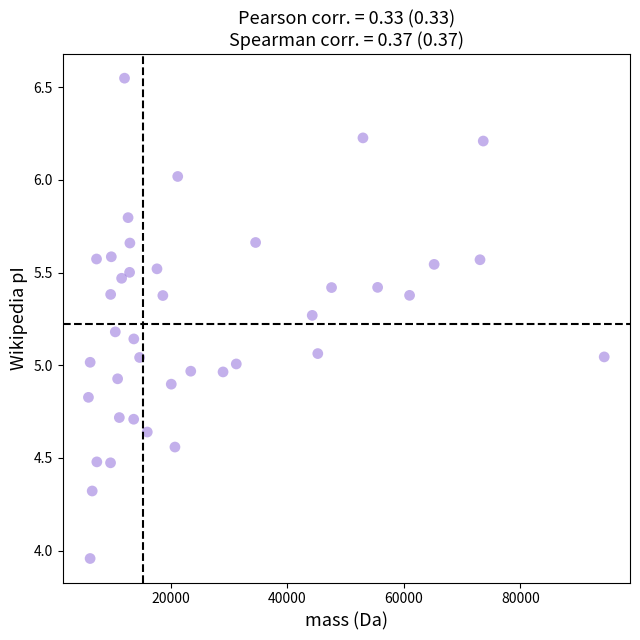

What is the range of Y values (max minus min)?

2.6